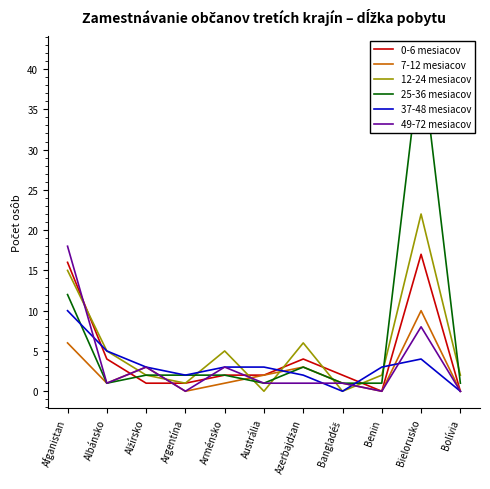

What is the difference between the highest and lowest values at Albánsko?

4